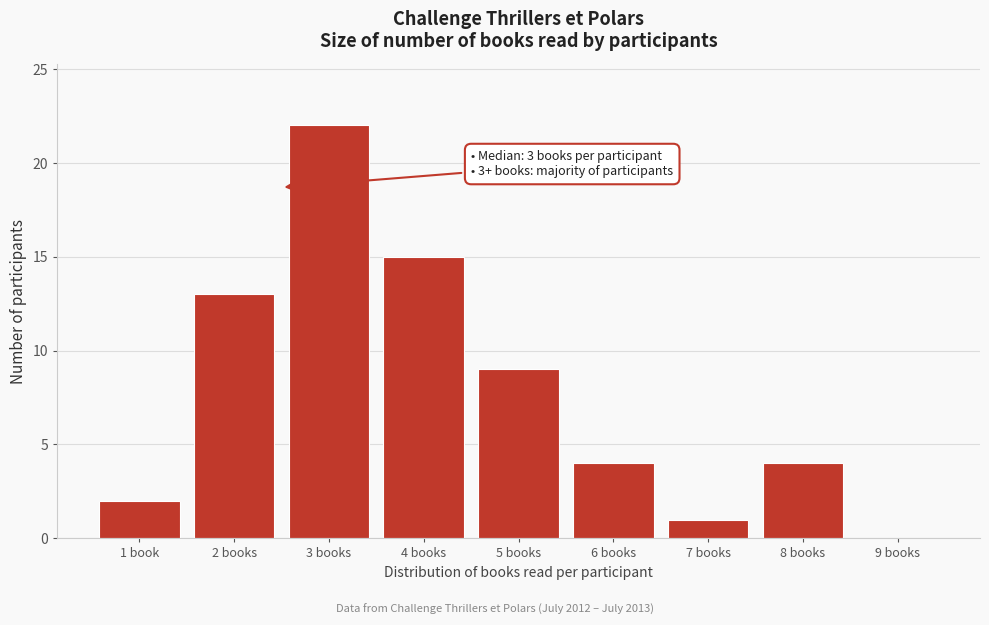

Reading right to left, extract all data points from this chart.

9 books=0	8 books=4	7 books=1	6 books=4	5 books=9	4 books=15	3 books=22	2 books=13	1 book=2